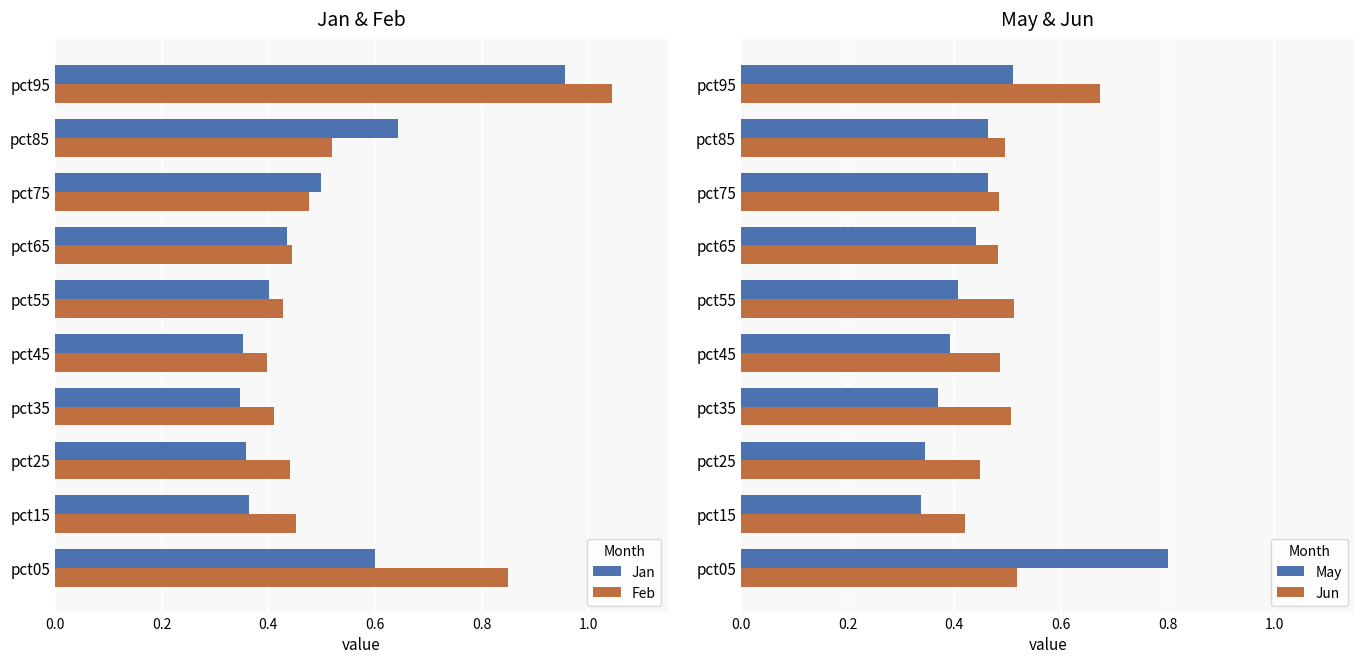

How many Jun values are between 0 and 1?

10